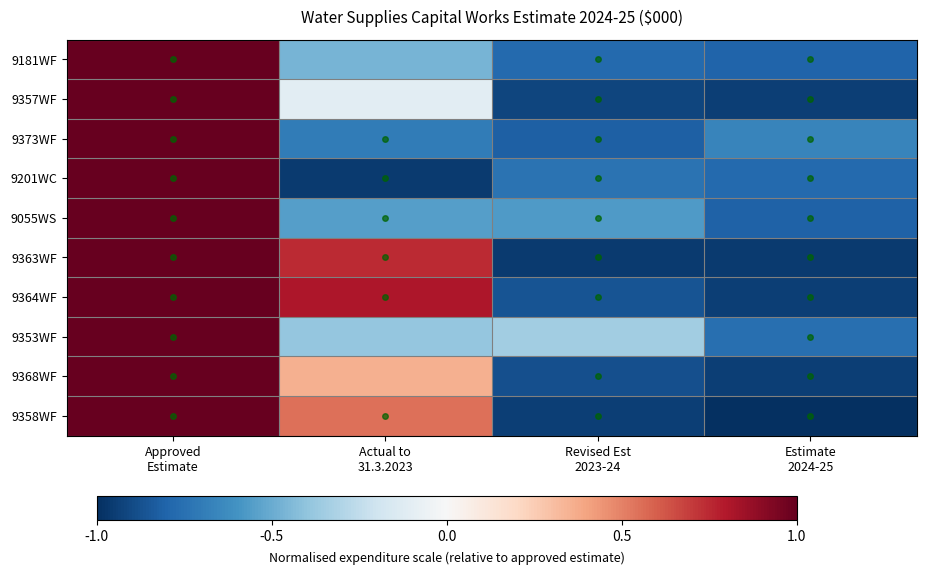

Reading left to right, extract all data points from this chart.

9181WF: Approved
Estimate=1.0	Actual to
31.3.2023=-0.5	Revised Est
2023-24=-0.8	Estimate
2024-25=-0.8
9357WF: Approved
Estimate=1.0	Actual to
31.3.2023=-0.1	Revised Est
2023-24=-0.9	Estimate
2024-25=-0.9
9373WF: Approved
Estimate=1.0	Actual to
31.3.2023=-0.7	Revised Est
2023-24=-0.8	Estimate
2024-25=-0.7
9201WC: Approved
Estimate=1.0	Actual to
31.3.2023=-1.0	Revised Est
2023-24=-0.7	Estimate
2024-25=-0.8
9055WS: Approved
Estimate=1.0	Actual to
31.3.2023=-0.6	Revised Est
2023-24=-0.6	Estimate
2024-25=-0.8
9363WF: Approved
Estimate=1.0	Actual to
31.3.2023=0.7	Revised Est
2023-24=-1.0	Estimate
2024-25=-1.0
9364WF: Approved
Estimate=1.0	Actual to
31.3.2023=0.8	Revised Est
2023-24=-0.9	Estimate
2024-25=-0.9
9353WF: Approved
Estimate=1.0	Actual to
31.3.2023=-0.4	Revised Est
2023-24=-0.3	Estimate
2024-25=-0.8
9368WF: Approved
Estimate=1.0	Actual to
31.3.2023=0.4	Revised Est
2023-24=-0.9	Estimate
2024-25=-0.9
9358WF: Approved
Estimate=1.0	Actual to
31.3.2023=0.6	Revised Est
2023-24=-0.9	Estimate
2024-25=-1.0